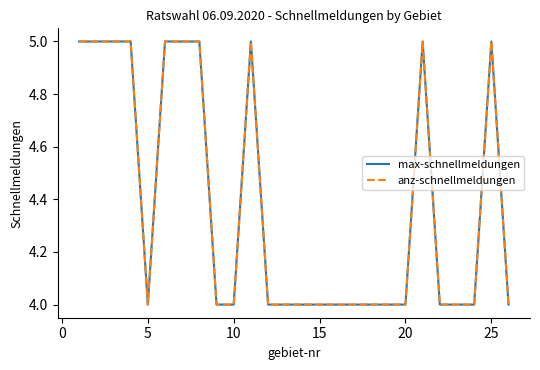

Is this an area chart (filled region under the line)?

No